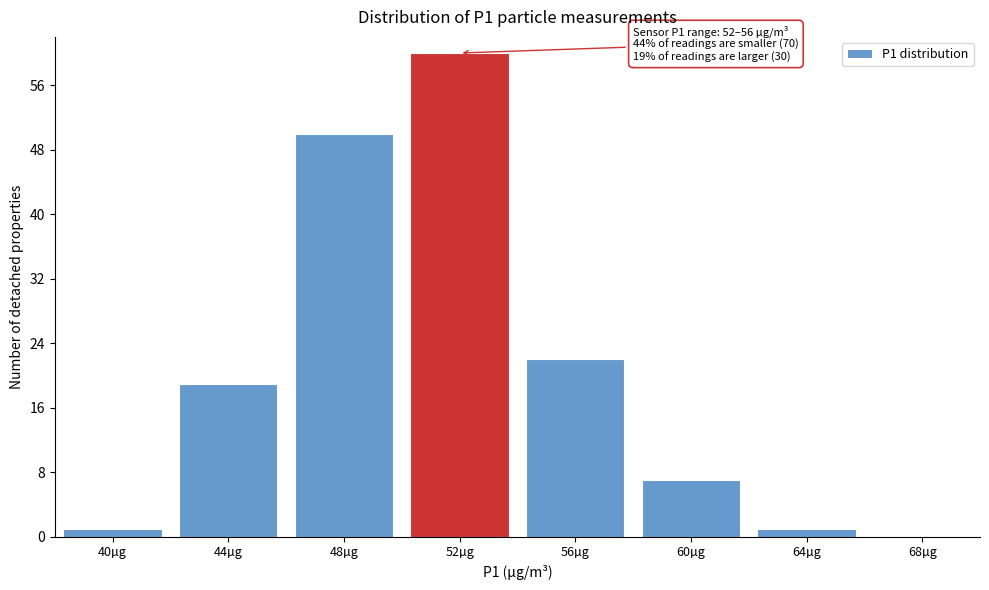

Reading right to left, what are all the values shown in this chart?

68µg=0	64µg=1	60µg=7	56µg=22	52µg=60	48µg=50	44µg=19	40µg=1